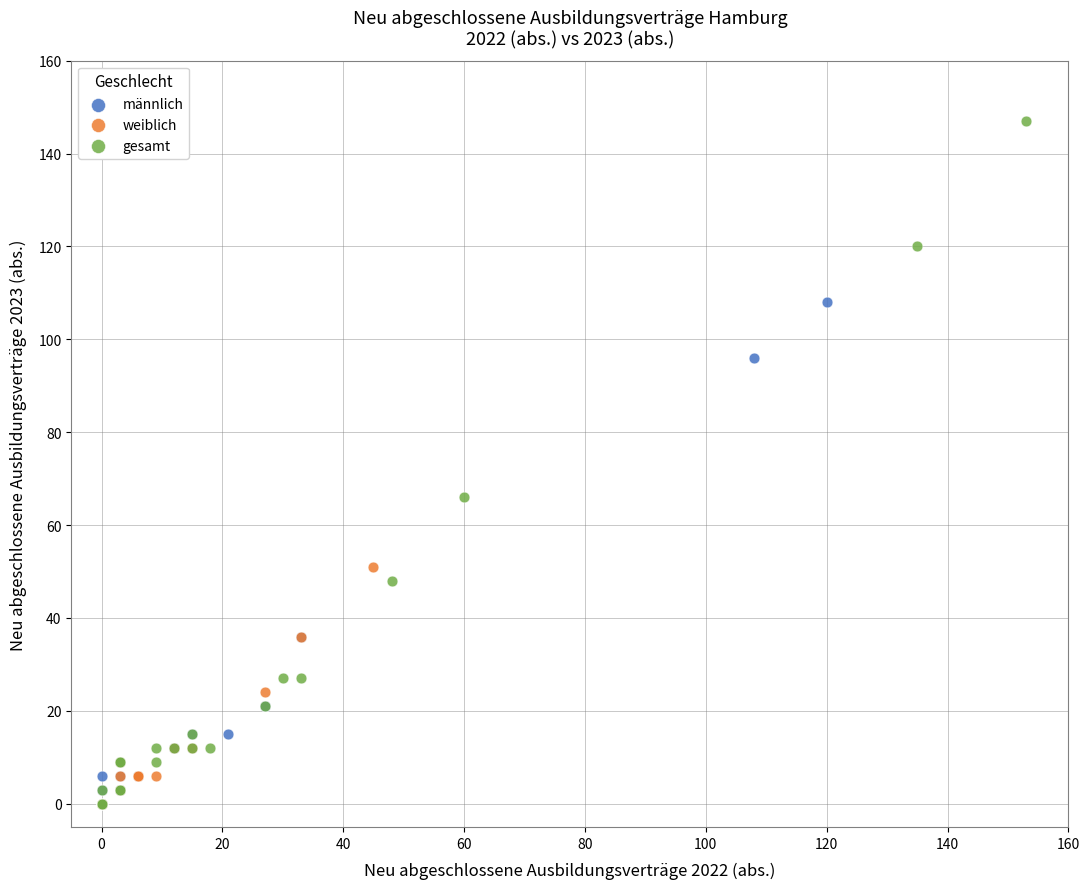

Which series reaches the maximum Y coordinate?

gesamt